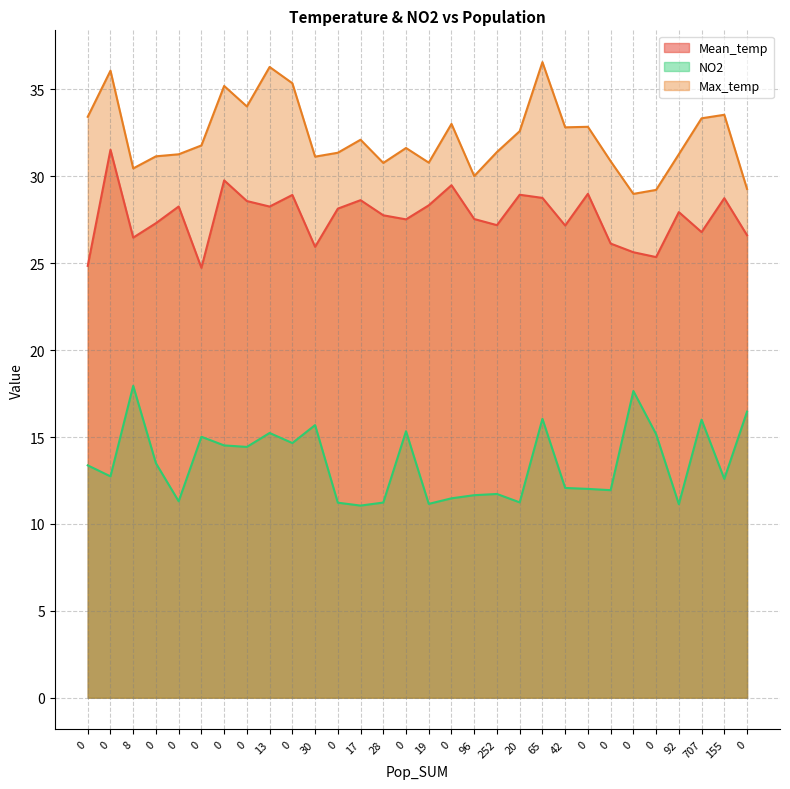

At which category does the chart reach its minimum across all series?

17